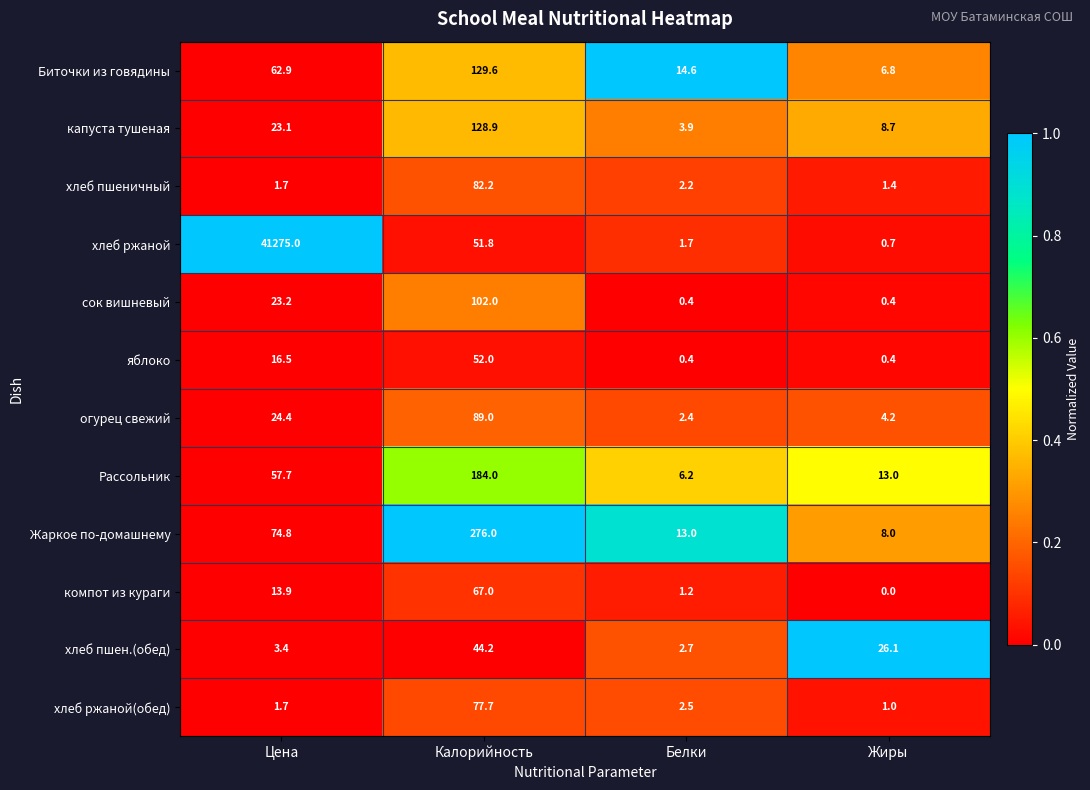

At which label does огурец свежий reach its minimum?

Белки